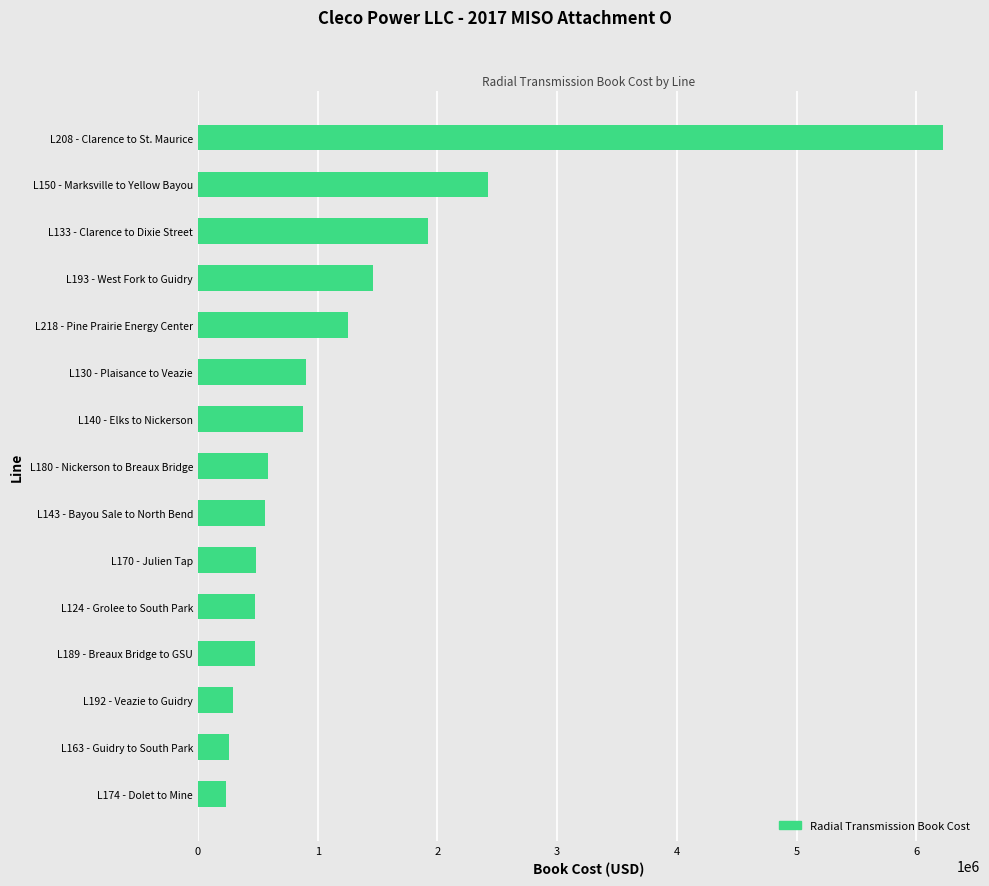

What is the average value?

1229055.1